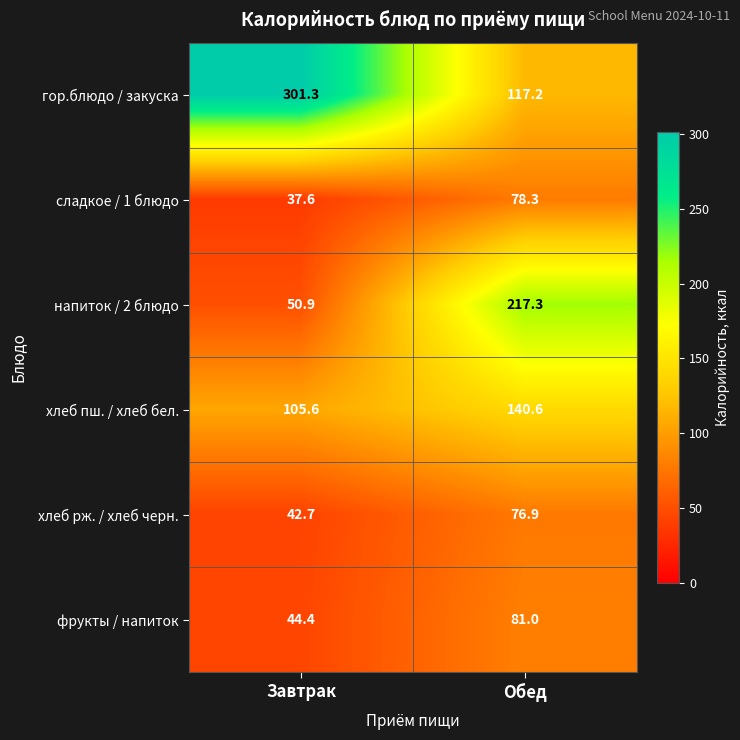

Reading left to right, what are all the values shown in this chart?

гор.блюдо / закуска: Завтрак=301.3	Обед=117.2
сладкое / 1 блюдо: Завтрак=37.6	Обед=78.3
напиток / 2 блюдо: Завтрак=50.9	Обед=217.3
хлеб пш. / хлеб бел.: Завтрак=105.6	Обед=140.6
хлеб рж. / хлеб черн.: Завтрак=42.7	Обед=76.9
фрукты / напиток: Завтрак=44.4	Обед=81.0